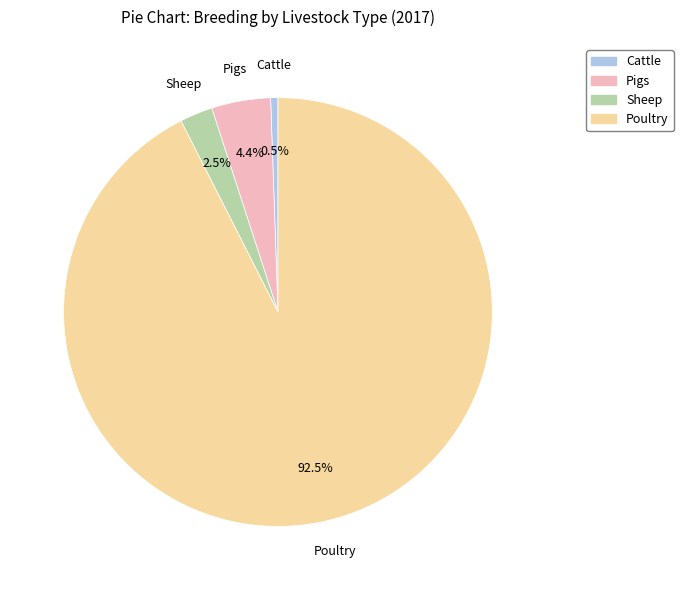

Which has a higher value, Cattle or Sheep?

Sheep